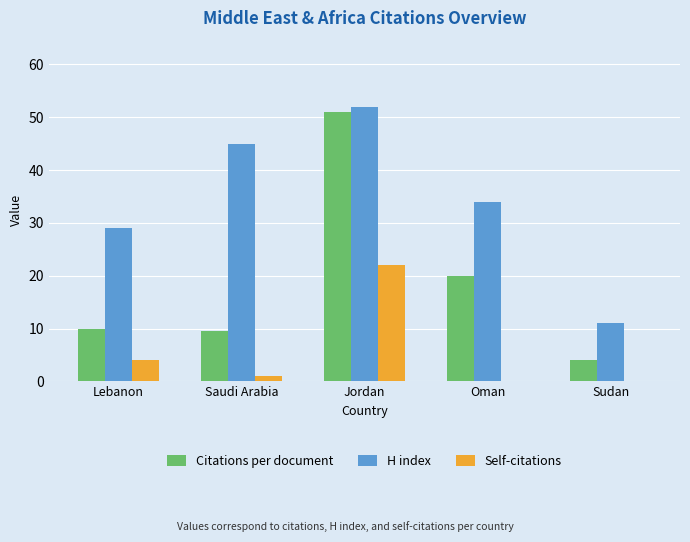

The H index series shows 29.0 at Lebanon. True or false?

True